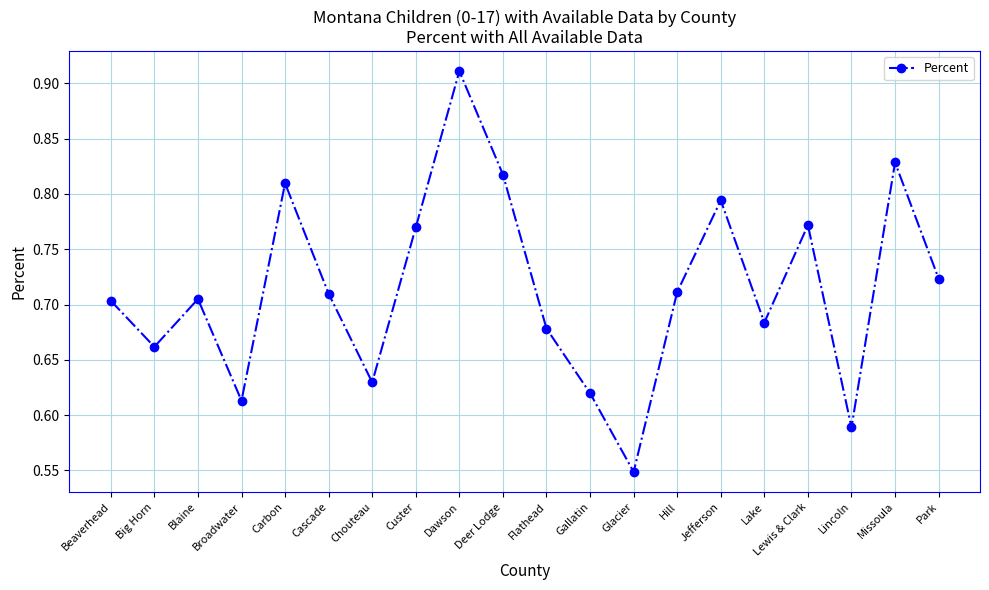

Count the values in the range 0 to 1.

20